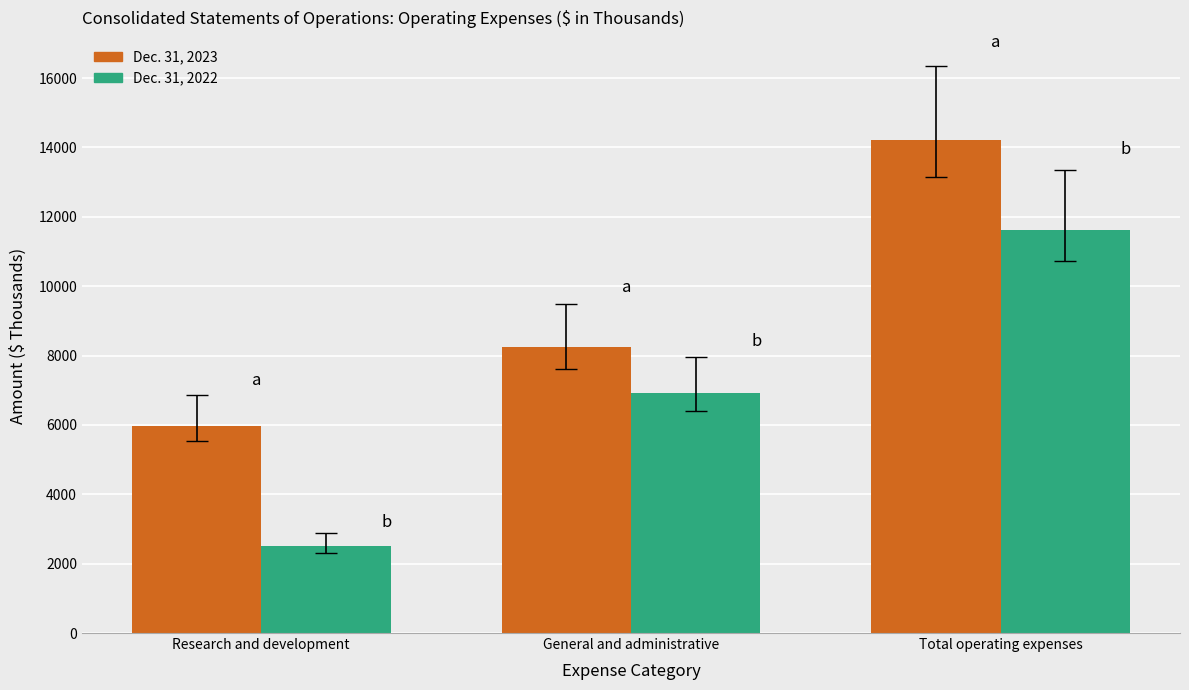

Which series has the largest total across all categories?

Dec. 31, 2023